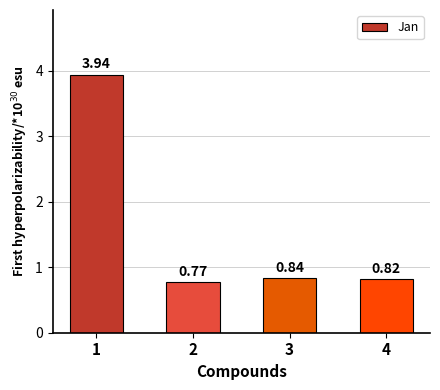

Does the chart contain any negative values?

No